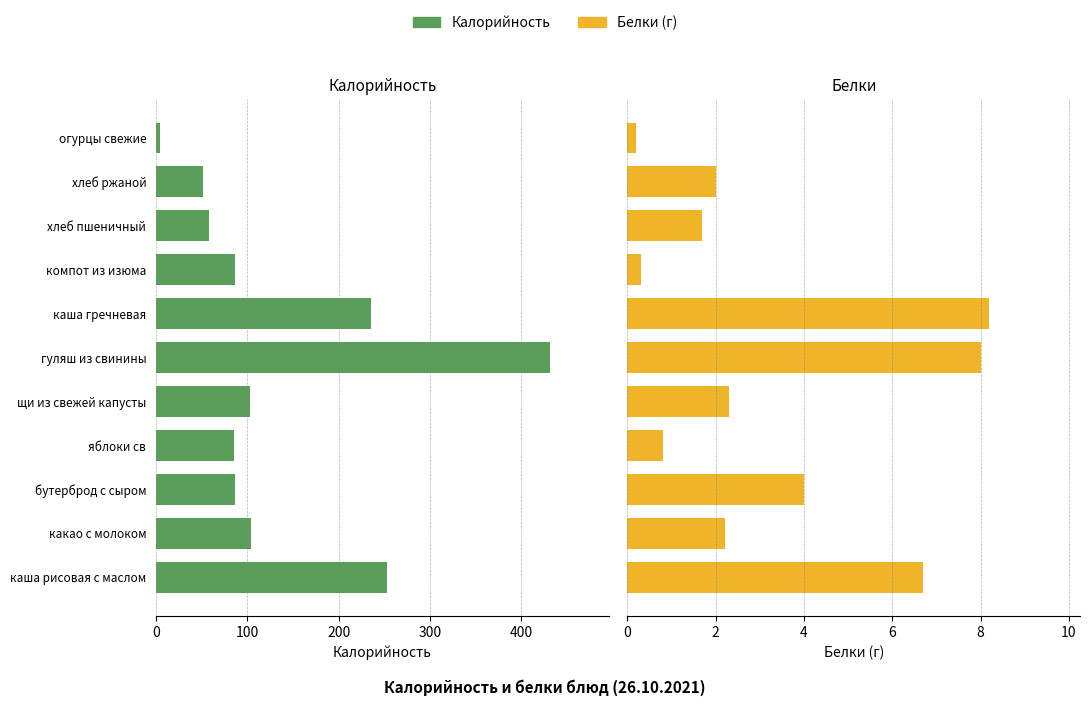

What are all the series names shown in the legend?

Калорийность, Белки